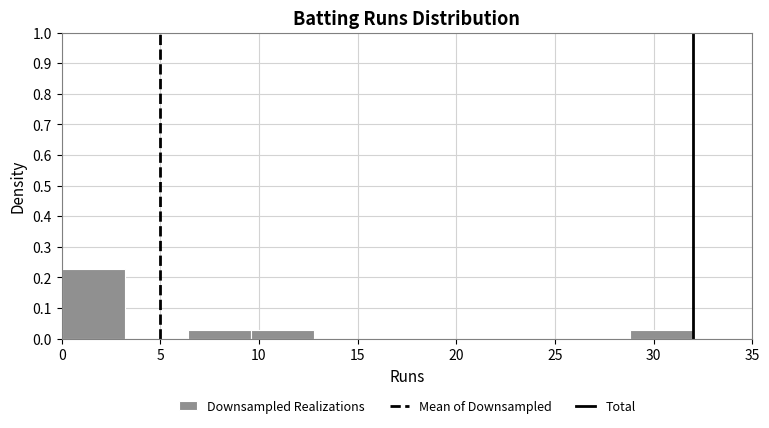

How tall is the bar that spans 0.0 to 3.2 on the x-axis? Neither the bar edges nor the heights are printed on the chart, so give them approximately, as read against the axes.

0.23